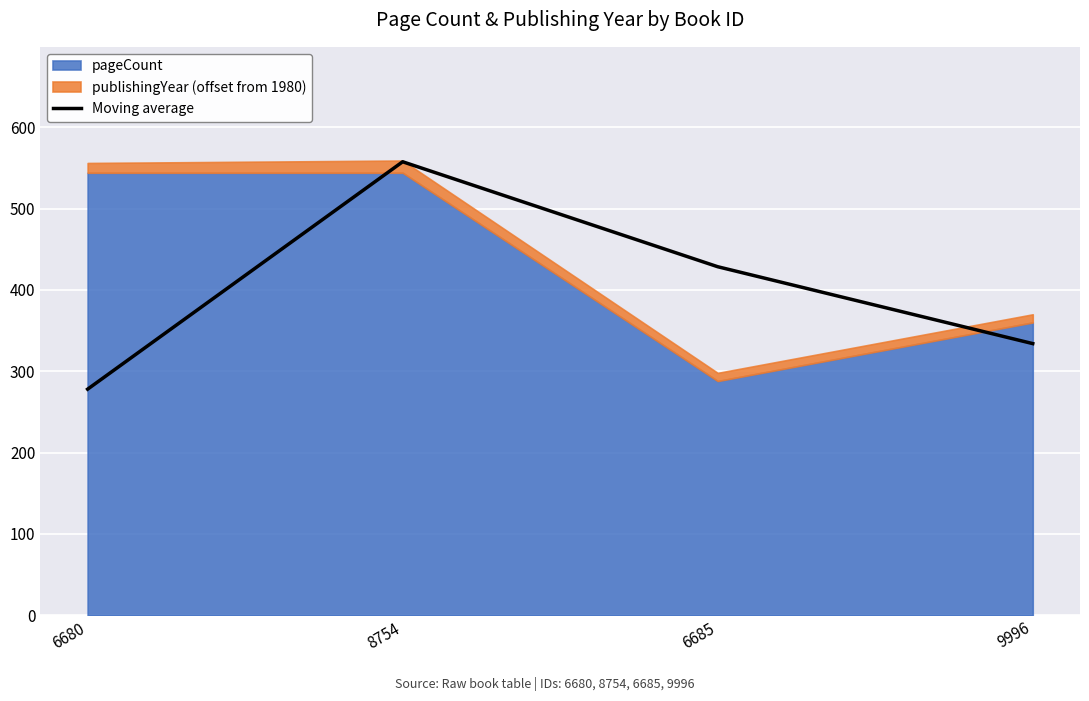

What is the change in value from 6680 to 9996?

+56.0